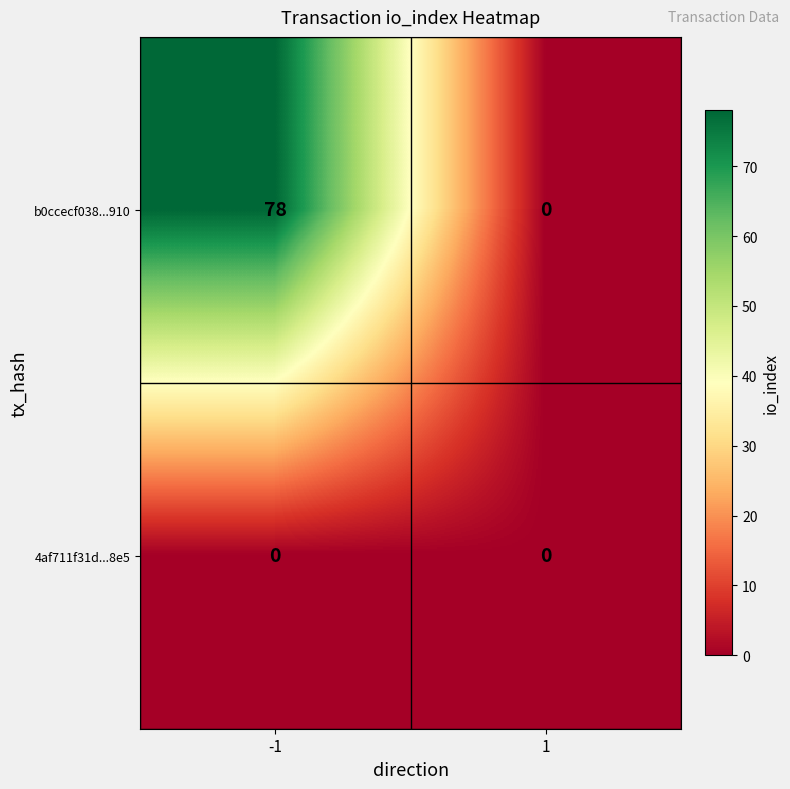

Which series changed the most between -1 and 1?

b0ccecf038...910